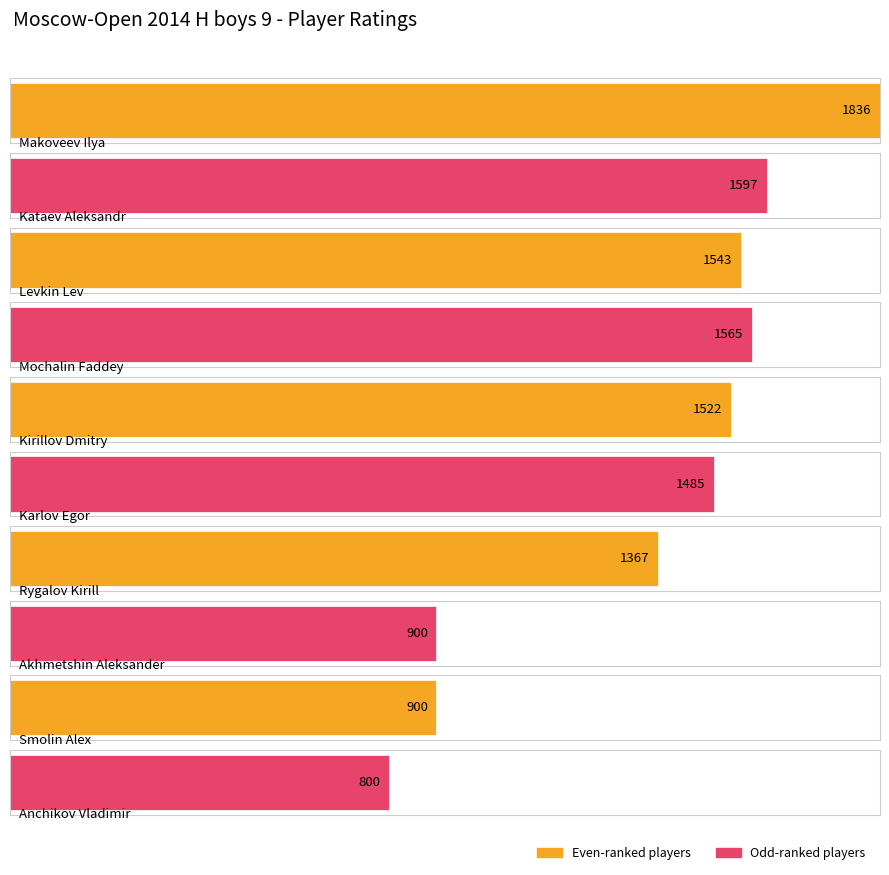

What is the sum of the values at Makoveev Ilya and Karlov Egor?

3321